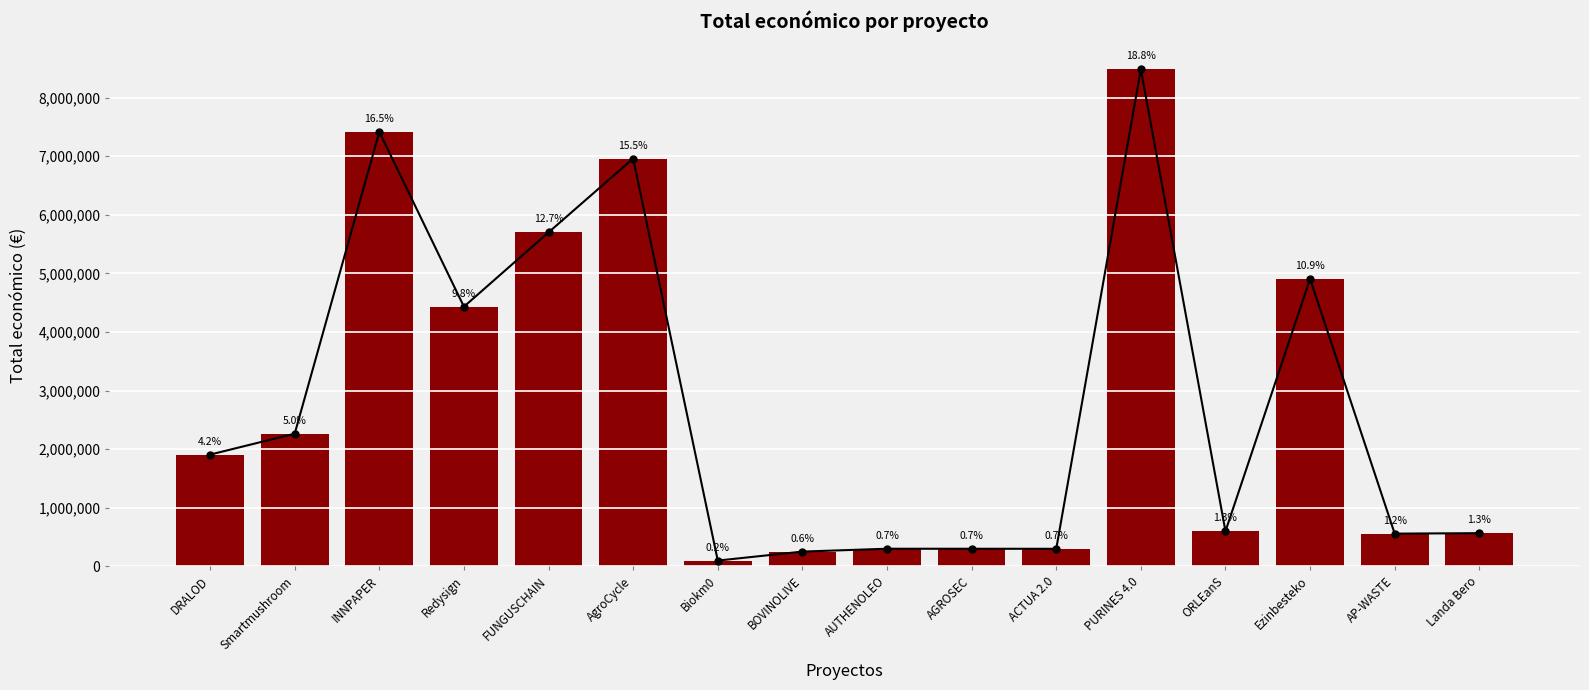

Rank the categories by value from lowest to highest.

Biokm0, BOVINOLIVE, ACTUA 2.0, AGROSEC, AUTHENOLEO, AP-WASTE, Landa Bero, ORLEanS, DRALOD, Smartmushroom, Redysign, Ezinbesteko, FUNGUSCHAIN, AgroCycle, INNPAPER, PURINES 4.0